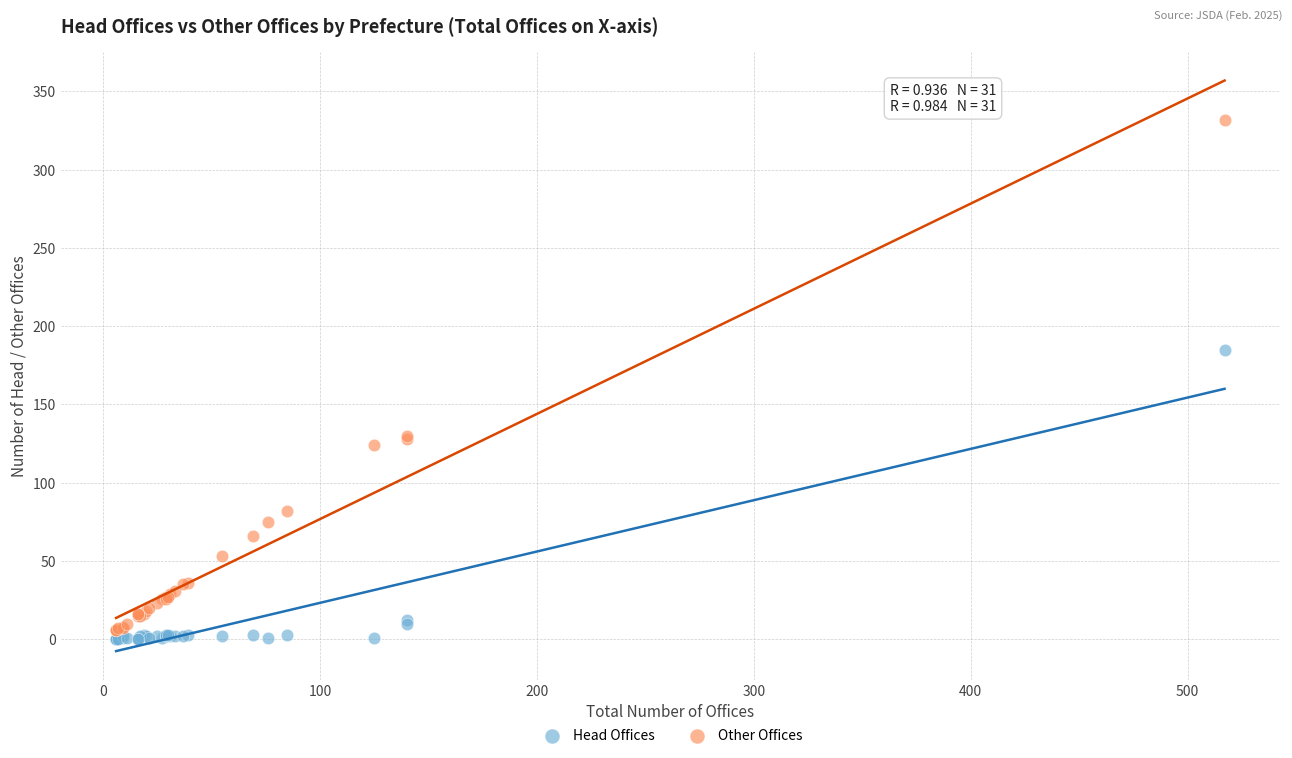

Which series reaches the minimum Y coordinate?

Head Offices